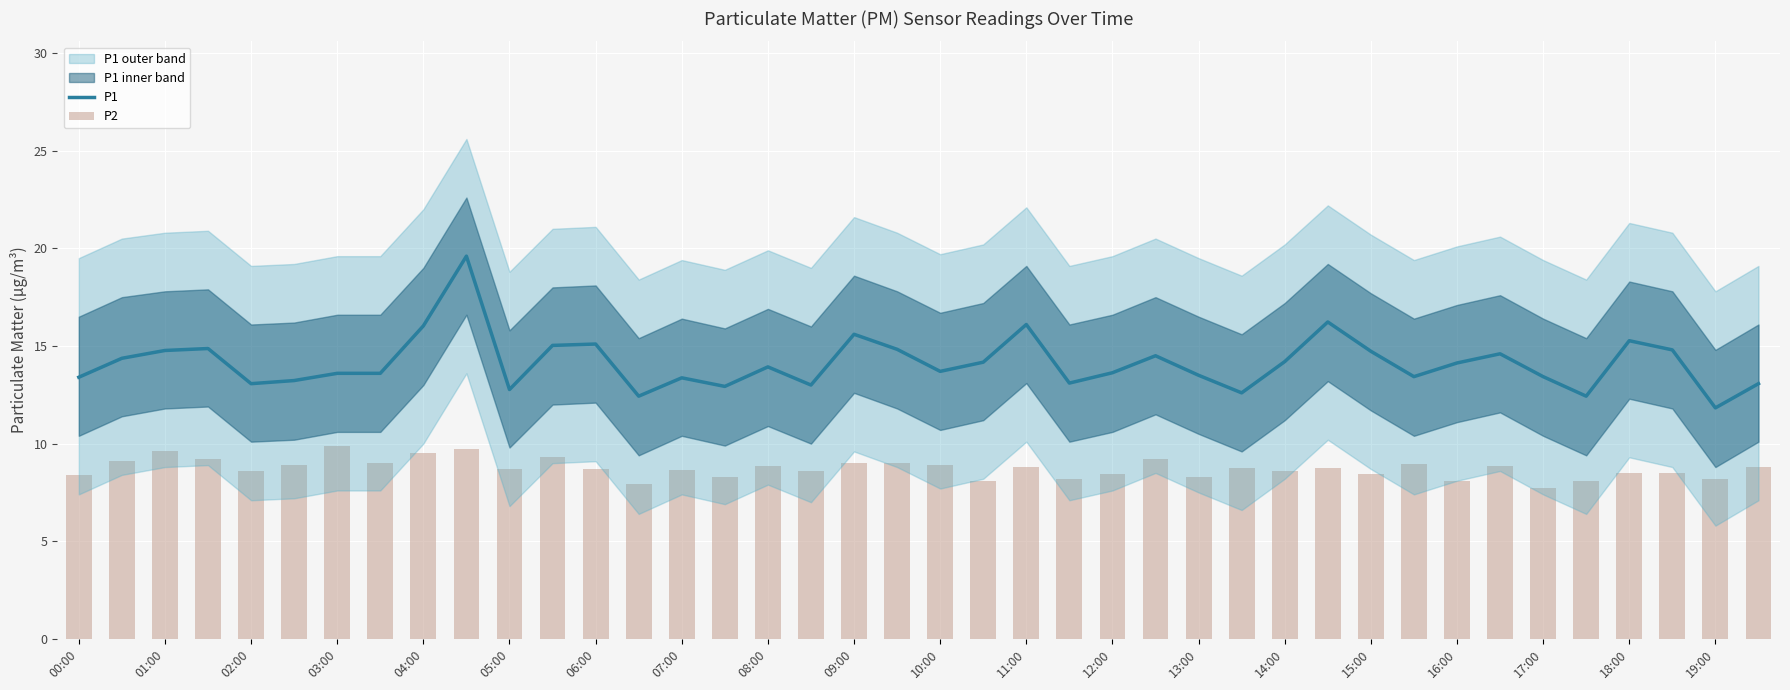

Are the bars horizontal?

No